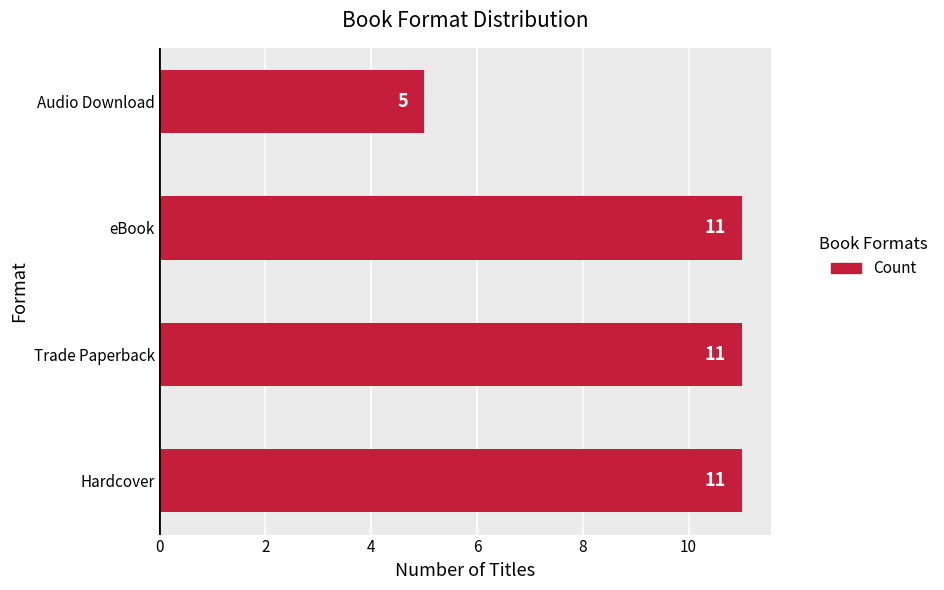

What is the sum of all values?

38